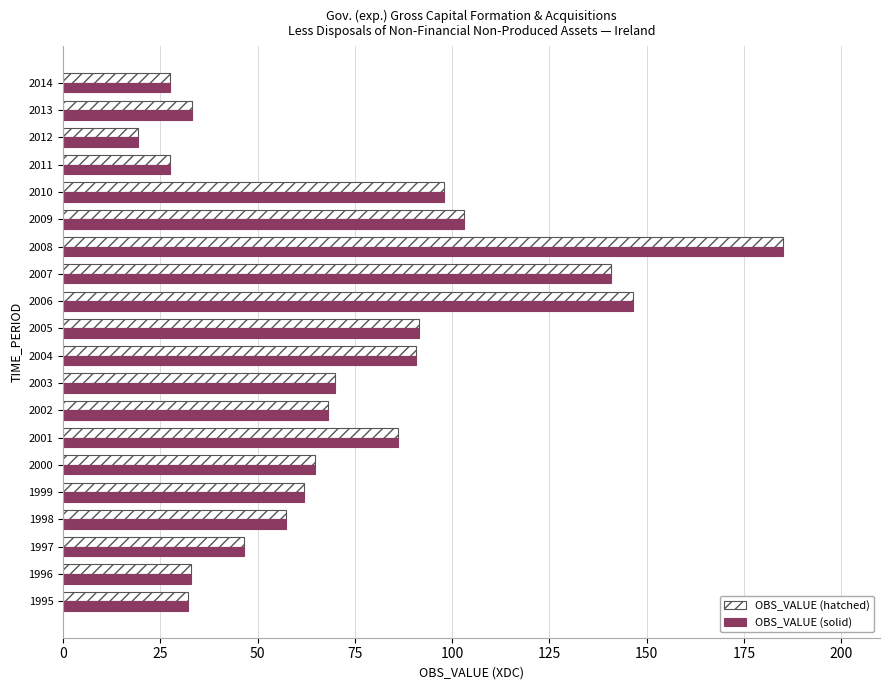

At how many categories does at least one series exceed 136?

3